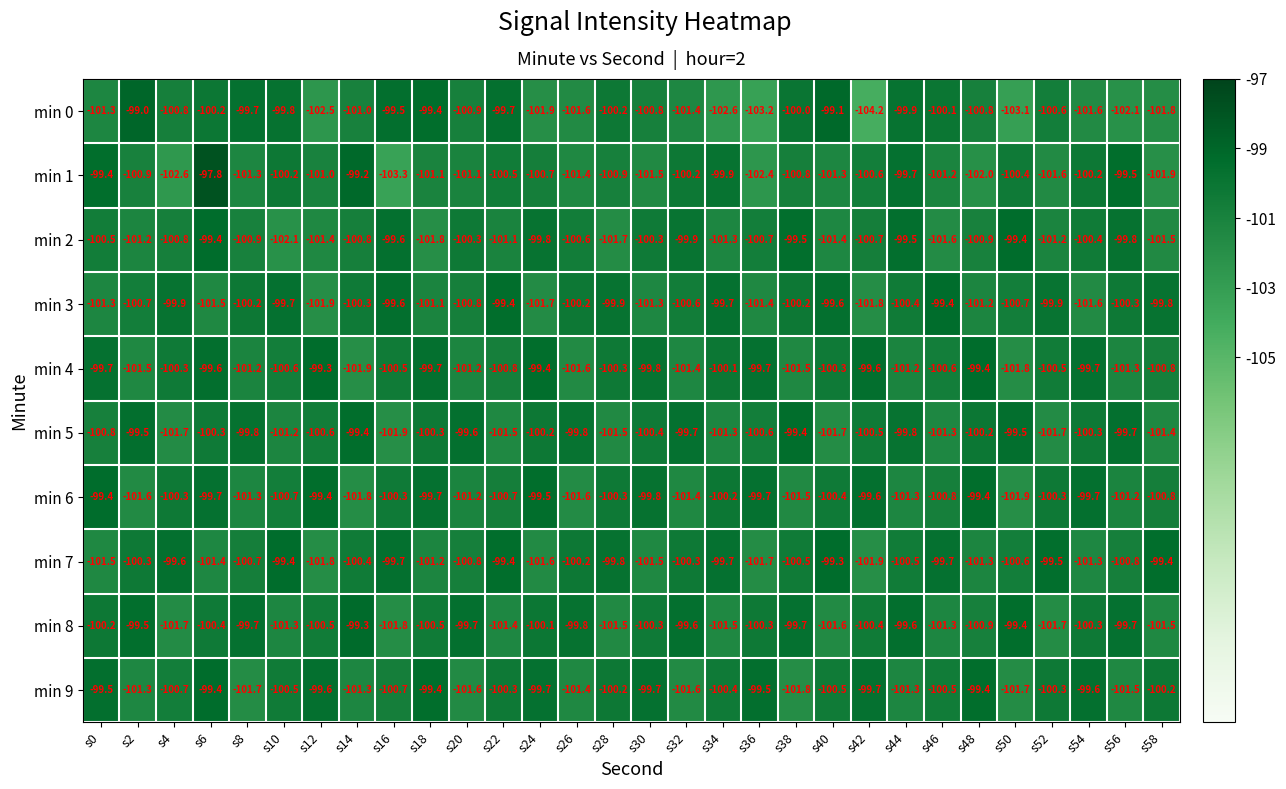

Where is min 2 nearest to the value -100?

s32